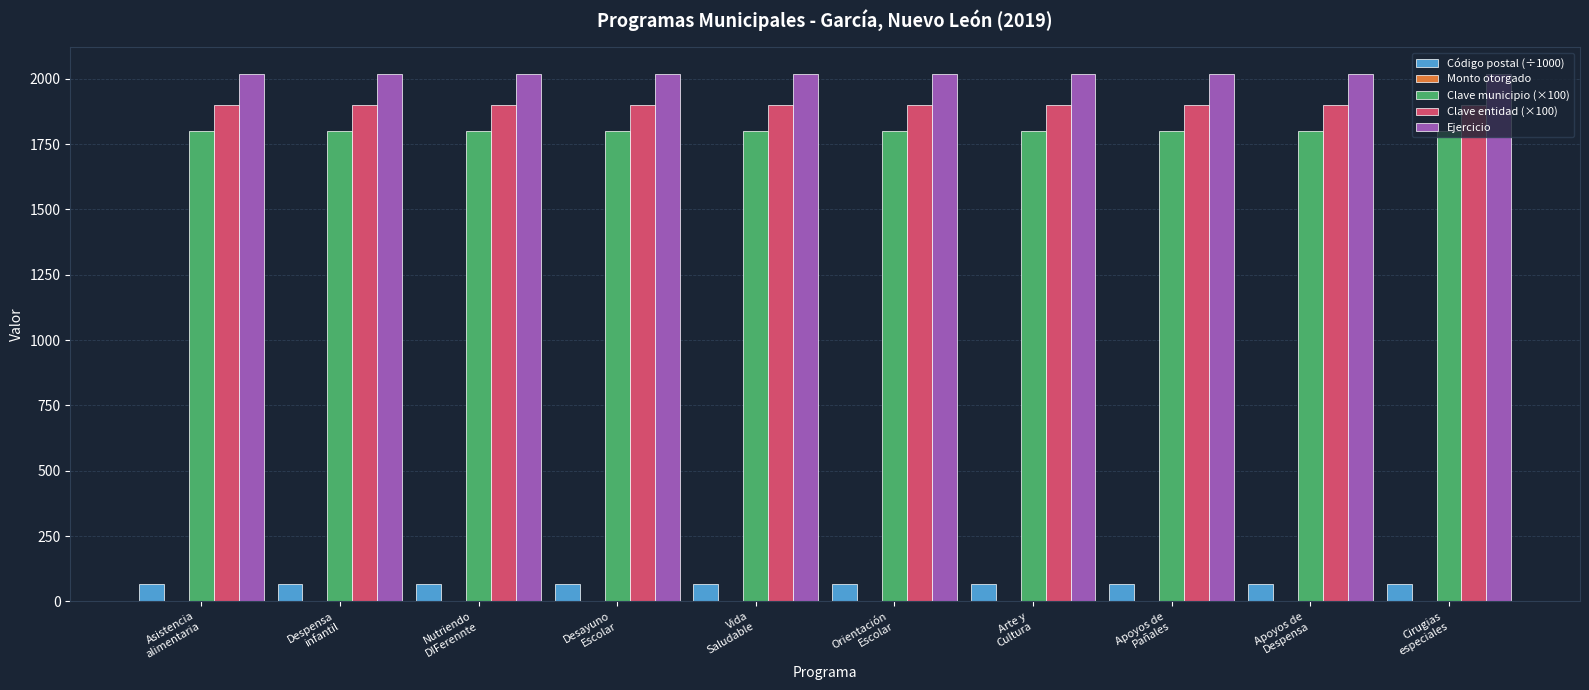

What is the value of the Código postal (÷1000) bar at the 4th from the left?

66.0